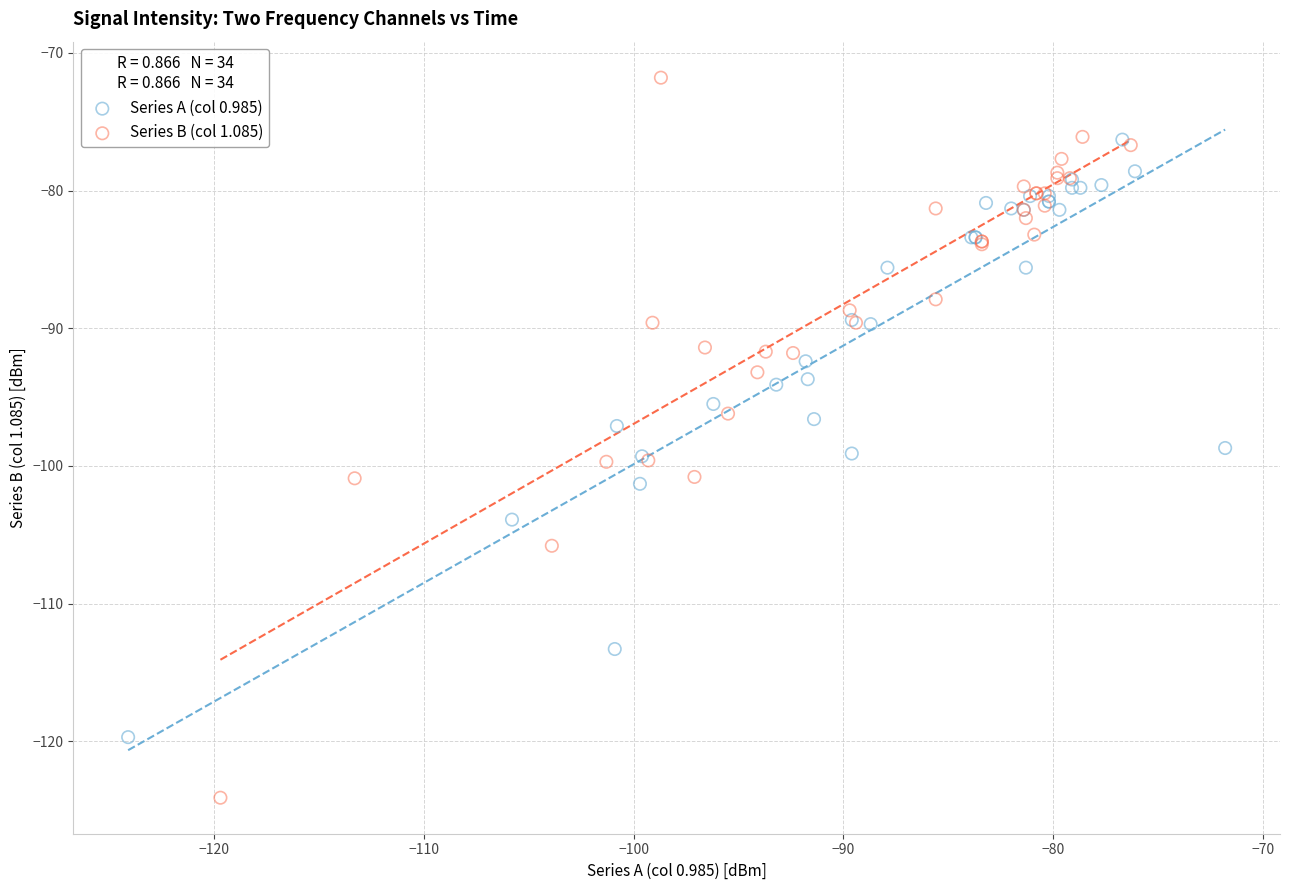

Which series has the widest spread of Y values?

Series B (col 1.085)